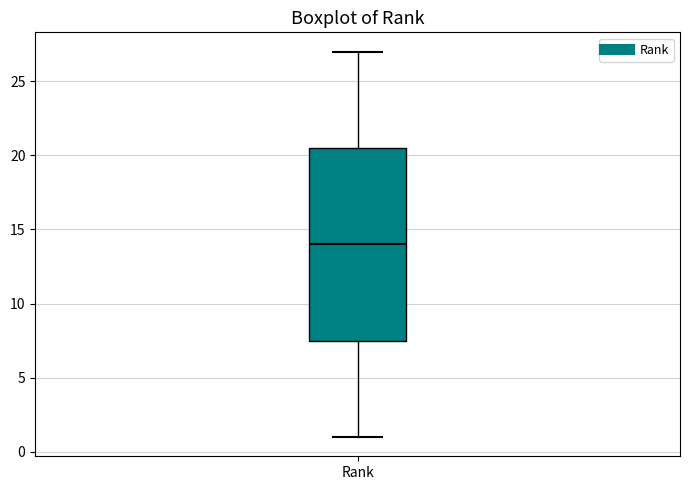

Read this box plot against the y-axis: the position of the median line, the range covered by the box, and the ends of both whiskers. The values are not printed on the chart, so give them approximately, as read against the axis.

median 14.0, box 7.5 to 20.5, whiskers 1.0 to 27.0